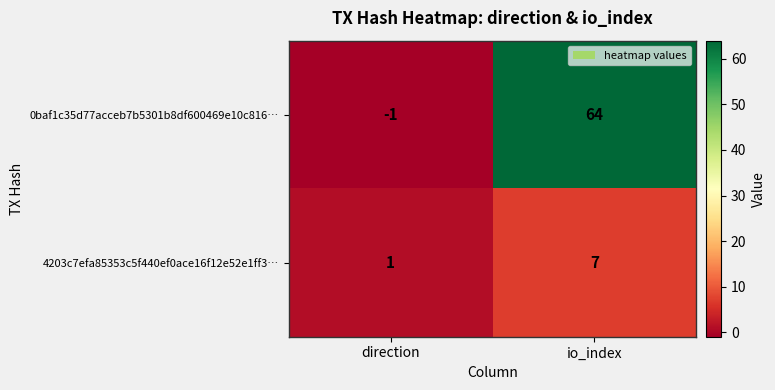

What is the difference between the 0baf1c35d77acceb7b5301b8df600469e10c816… values at direction and io_index?

65